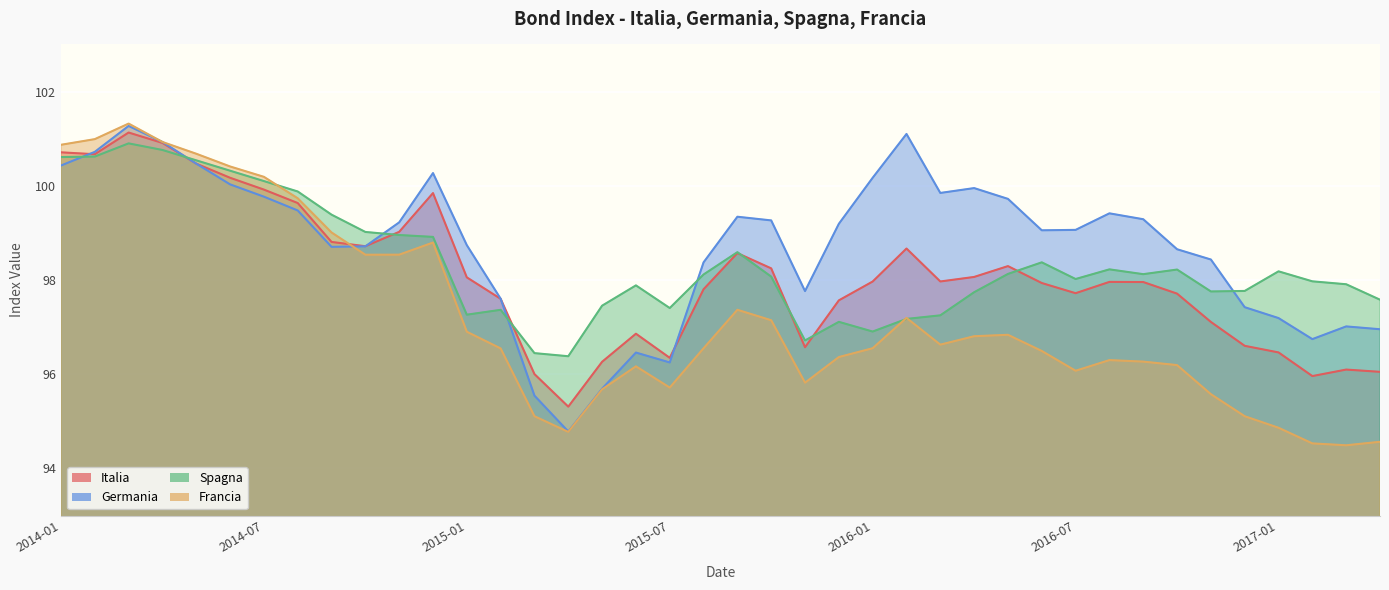

What is the approximate value of Germania at 2016-04?

100.0